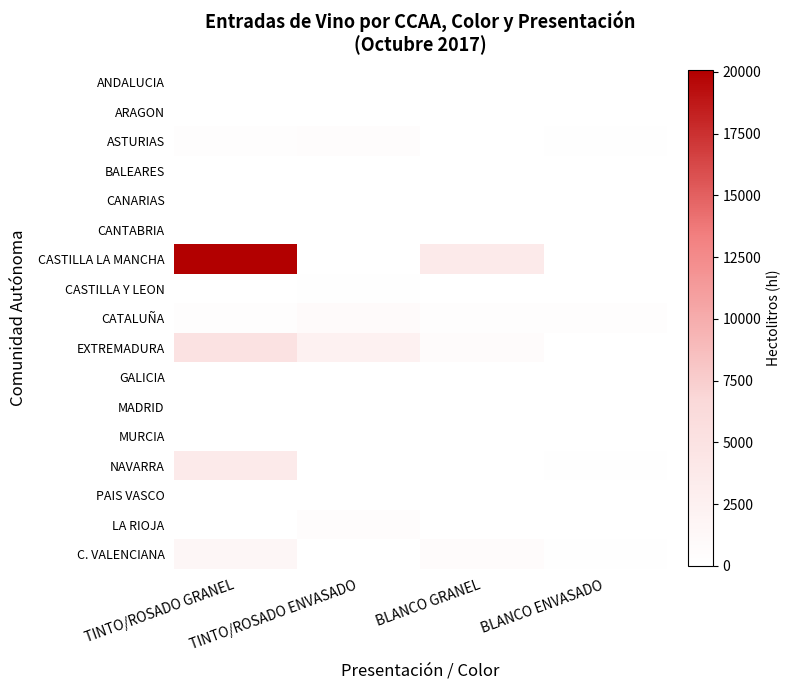

Reading left to right, what are all the values shown in this chart?

ANDALUCIA: TINTO/ROSADO GRANEL=0	TINTO/ROSADO ENVASADO=71	BLANCO GRANEL=0	BLANCO ENVASADO=5
ARAGON: TINTO/ROSADO GRANEL=0	TINTO/ROSADO ENVASADO=0	BLANCO GRANEL=0	BLANCO ENVASADO=0
ASTURIAS: TINTO/ROSADO GRANEL=274	TINTO/ROSADO ENVASADO=425	BLANCO GRANEL=24	BLANCO ENVASADO=160
BALEARES: TINTO/ROSADO GRANEL=0	TINTO/ROSADO ENVASADO=0	BLANCO GRANEL=0	BLANCO ENVASADO=0
CANARIAS: TINTO/ROSADO GRANEL=0	TINTO/ROSADO ENVASADO=0	BLANCO GRANEL=0	BLANCO ENVASADO=0
CANTABRIA: TINTO/ROSADO GRANEL=0	TINTO/ROSADO ENVASADO=0	BLANCO GRANEL=0	BLANCO ENVASADO=0
CASTILLA LA MANCHA: TINTO/ROSADO GRANEL=20061	TINTO/ROSADO ENVASADO=16	BLANCO GRANEL=3560	BLANCO ENVASADO=11
CASTILLA Y LEON: TINTO/ROSADO GRANEL=0	TINTO/ROSADO ENVASADO=101	BLANCO GRANEL=0	BLANCO ENVASADO=0
CATALUÑA: TINTO/ROSADO GRANEL=240	TINTO/ROSADO ENVASADO=756	BLANCO GRANEL=240	BLANCO ENVASADO=317
EXTREMADURA: TINTO/ROSADO GRANEL=4976	TINTO/ROSADO ENVASADO=2482	BLANCO GRANEL=663	BLANCO ENVASADO=0
GALICIA: TINTO/ROSADO GRANEL=0	TINTO/ROSADO ENVASADO=0	BLANCO GRANEL=0	BLANCO ENVASADO=0
MADRID: TINTO/ROSADO GRANEL=0	TINTO/ROSADO ENVASADO=0	BLANCO GRANEL=0	BLANCO ENVASADO=0
MURCIA: TINTO/ROSADO GRANEL=0	TINTO/ROSADO ENVASADO=0	BLANCO GRANEL=0	BLANCO ENVASADO=0
NAVARRA: TINTO/ROSADO GRANEL=3562	TINTO/ROSADO ENVASADO=24	BLANCO GRANEL=0	BLANCO ENVASADO=232
PAIS VASCO: TINTO/ROSADO GRANEL=0	TINTO/ROSADO ENVASADO=0	BLANCO GRANEL=0	BLANCO ENVASADO=0
LA RIOJA: TINTO/ROSADO GRANEL=0	TINTO/ROSADO ENVASADO=469	BLANCO GRANEL=0	BLANCO ENVASADO=38
C. VALENCIANA: TINTO/ROSADO GRANEL=1577	TINTO/ROSADO ENVASADO=28	BLANCO GRANEL=656	BLANCO ENVASADO=187